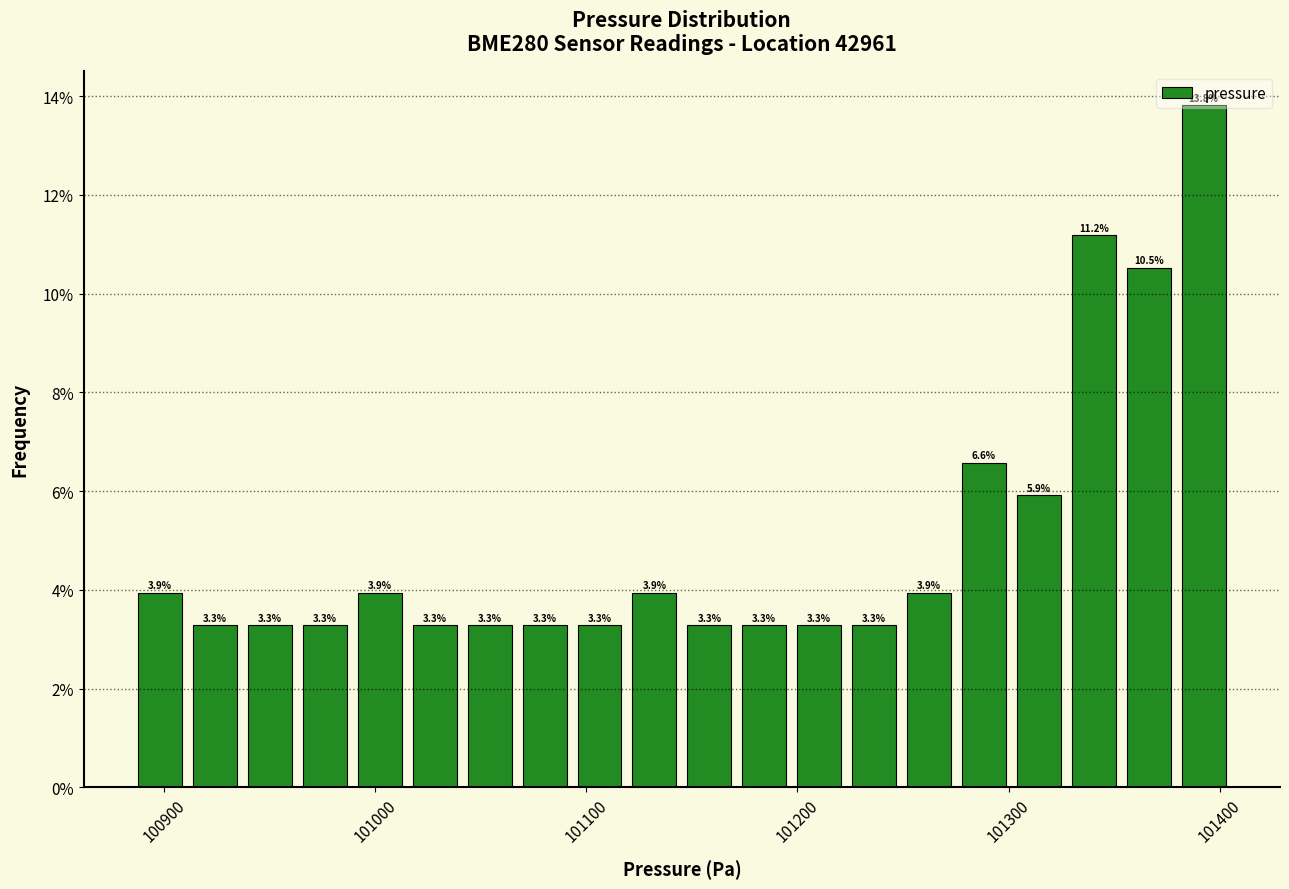

Around what value on the x-axis is the tallest bar? Give the approximate position of its centre, as read against the axis.

101390